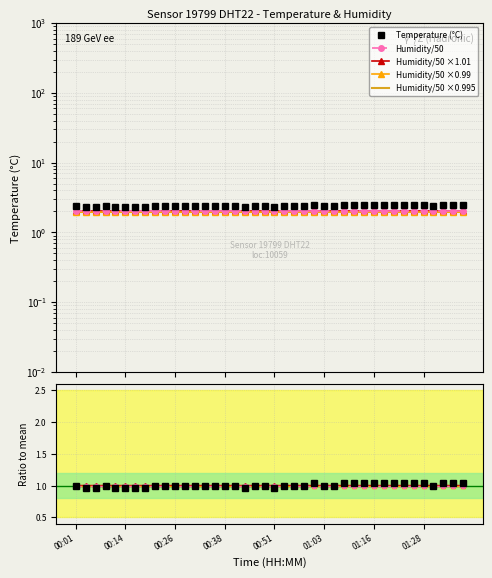

How many interior local peaks (higher than both neighbors) does the data have?

2